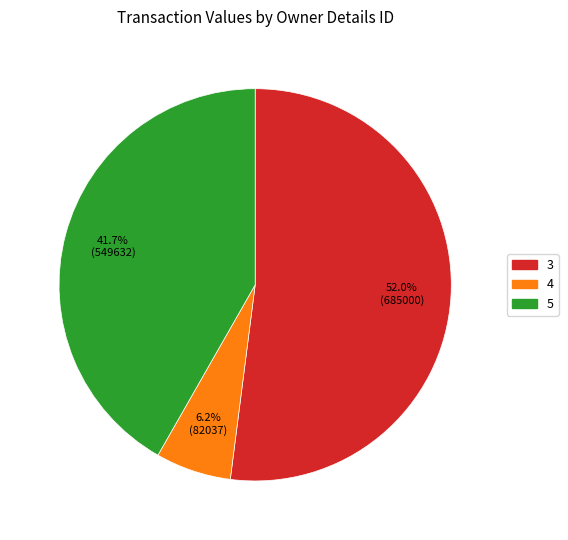

Which slice is the smallest?

4